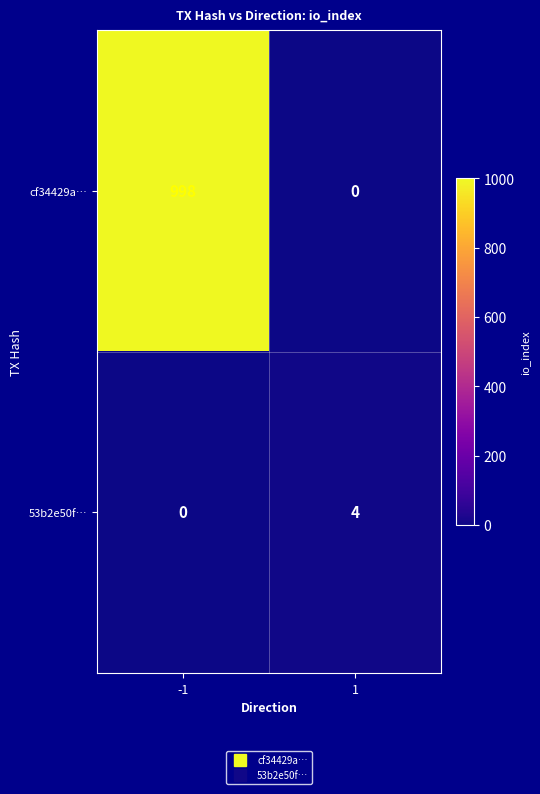

What is the spread (max minus min) of values at -1?

998